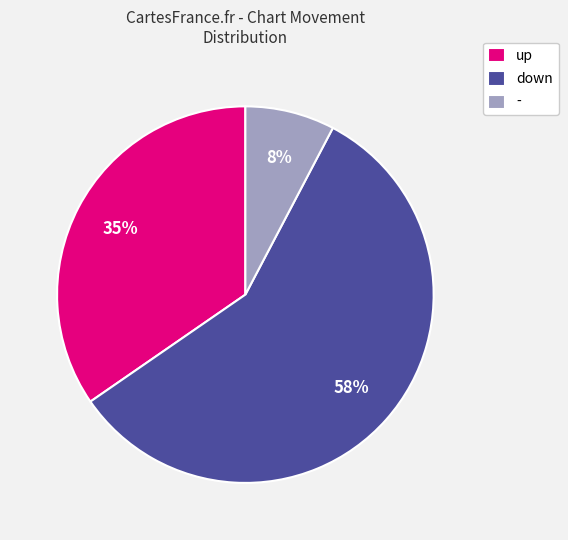

To the nearest percent, what percentage of the pie is up?

35%